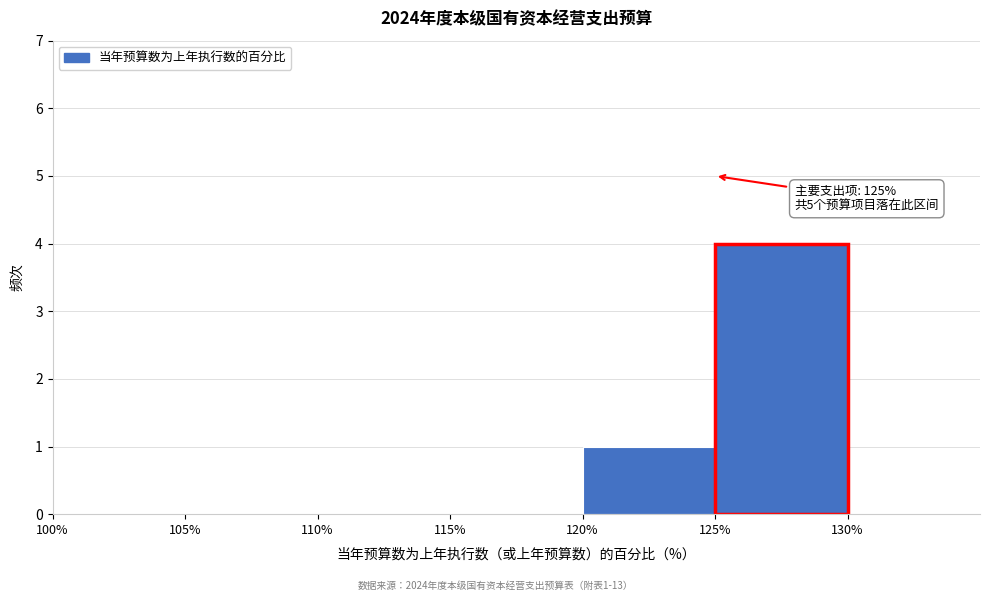

Over which range of the x-axis is the bar tallest?

125% to 130%